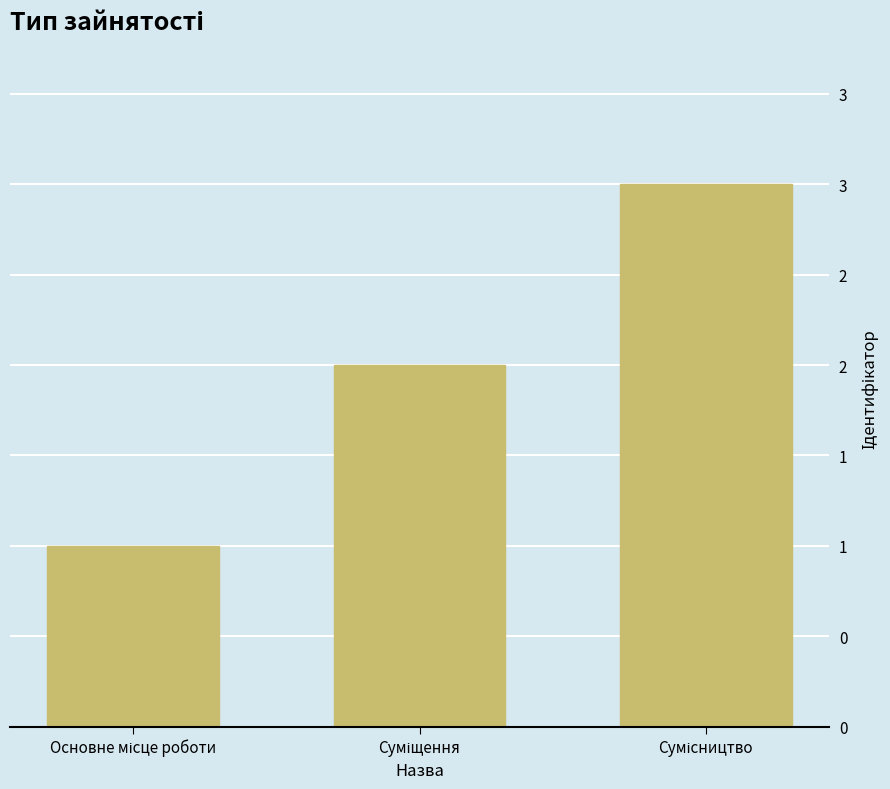

Rank the categories by value from lowest to highest.

Основне місце роботи, Суміщення, Сумісництво